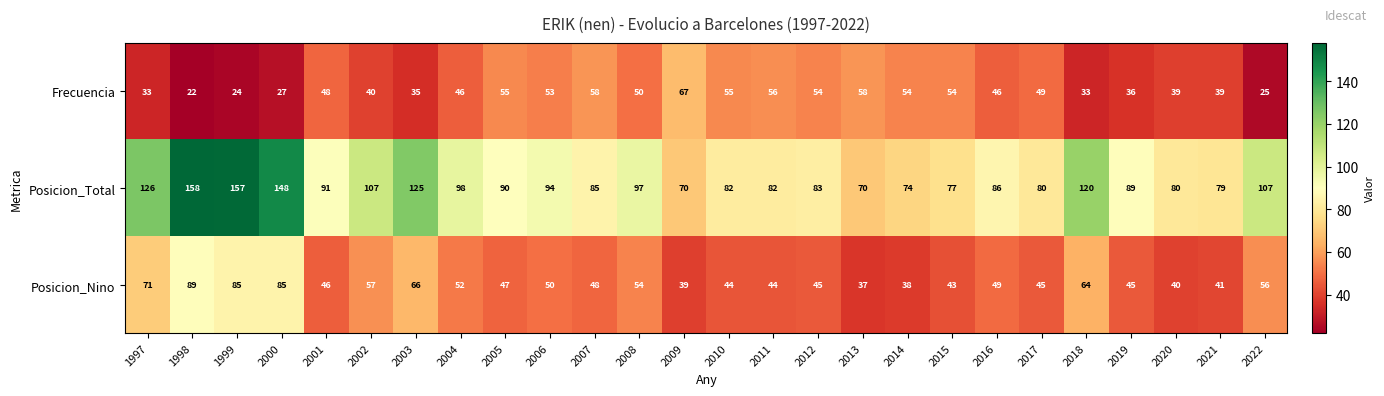

At which category does the chart reach its minimum across all series?

1998